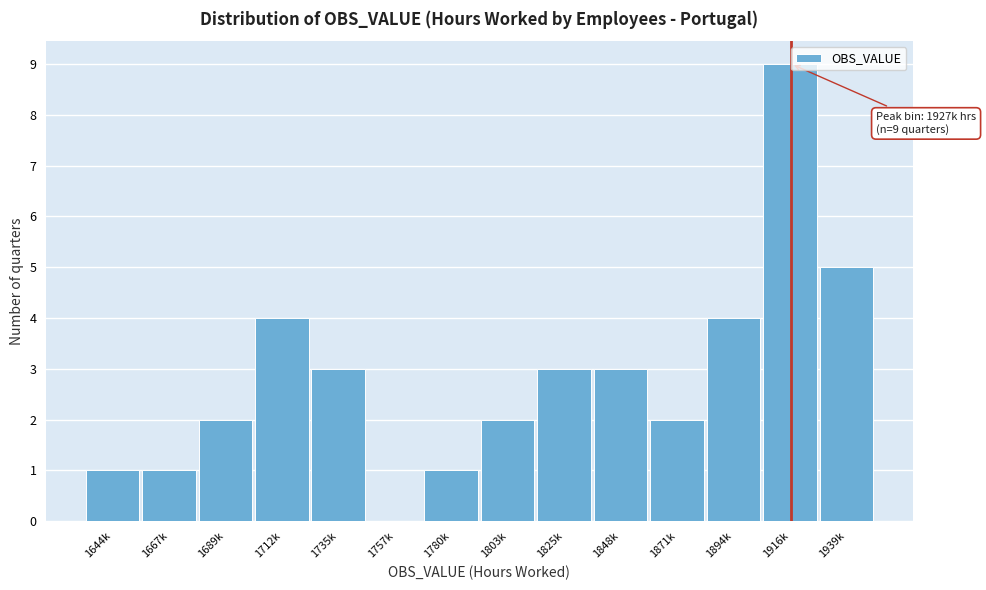

Reading left to right, transcribe all the data shown in this chart.

1644k=1	1667k=1	1689k=2	1712k=4	1735k=3	1757k=0	1780k=1	1803k=2	1825k=3	1848k=3	1871k=2	1894k=4	1916k=9	1939k=5